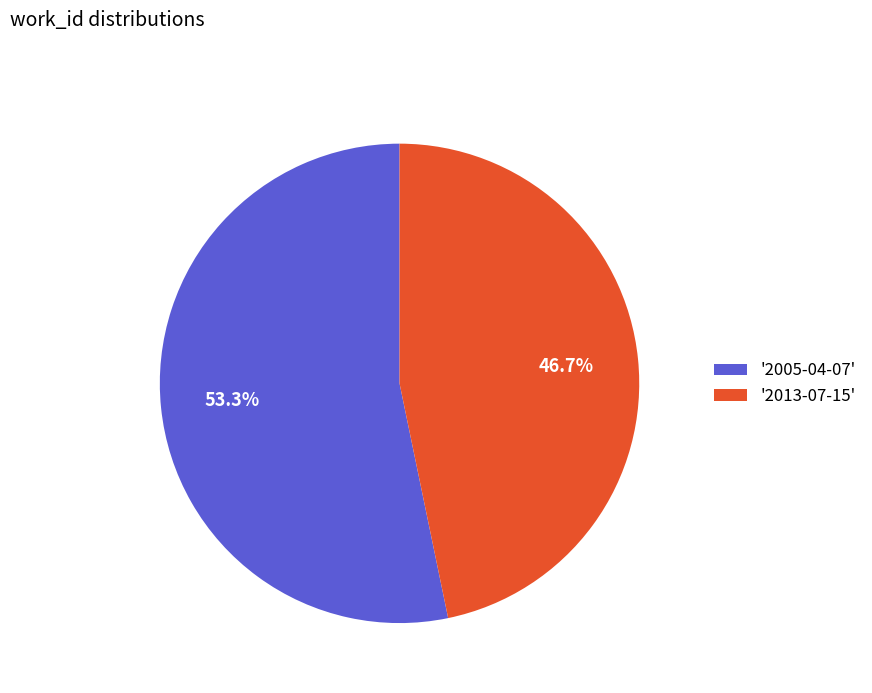

Which category has the smallest portion of the pie?

'2013-07-15'